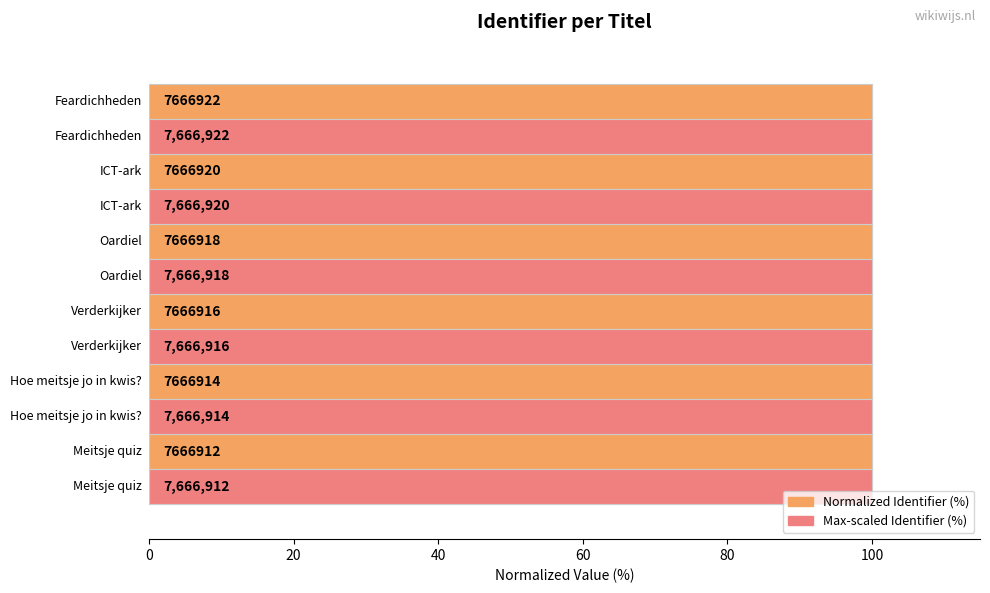

Does the chart contain stacked bars?

No